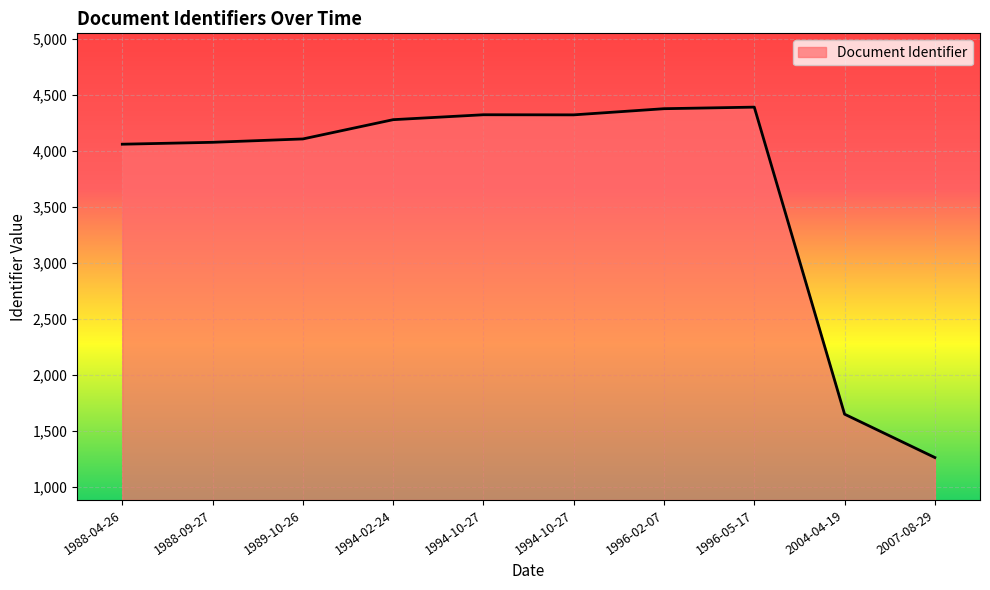

Is this an area chart (filled region under the line)?

Yes